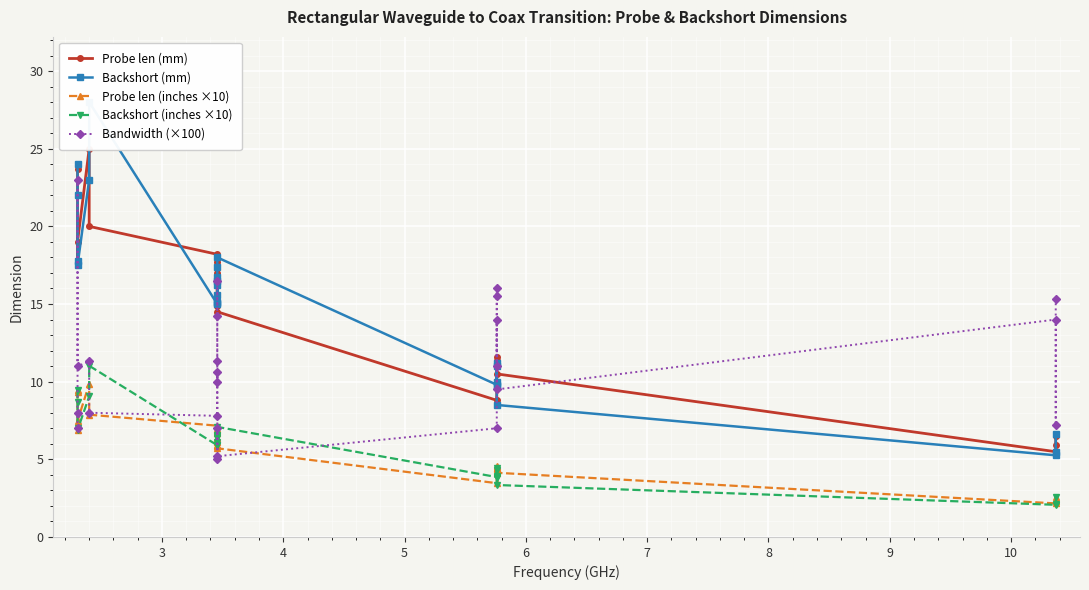

Reading right to left, extract all data points from this chart.

Probe len (mm): 6.5	5.9	5.5	10.5	11.3	11.2	11.3	11.6	8.8	14.5	14.9	15.0	17.4	17.7	16.2	15.5	17.0	18.2	20.0	25.0	19.0	17.5	23.7	24.0
Backshort (mm): 6.6	5.5	5.3	8.5	11.2	10.0	11.0	9.7	9.8	18.0	17.4	16.5	15.1	15.1	16.2	16.8	15.6	15.0	28.0	23.0	17.5	17.8	22.0	24.0
Probe len (inches ×10): 2.6	2.3	2.2	4.1	4.4	4.4	4.4	4.6	3.5	5.7	5.9	5.9	6.9	7.0	6.4	6.1	6.7	7.2	7.9	9.8	7.5	6.9	9.3	9.4
Backshort (inches ×10): 2.6	2.1	2.1	3.3	4.4	3.9	4.3	3.8	3.9	7.1	6.9	6.5	5.9	5.9	6.4	6.6	6.1	5.9	11.0	9.1	6.9	7.0	8.7	9.4
Bandwidth (×100): 15.3	7.2	14.0	9.5	14.0	11.0	15.5	16.0	7.0	5.2	7.0	5.0	10.6	10.0	14.2	16.5	11.3	7.8	8.0	11.3	11.0	23.0	8.0	7.0